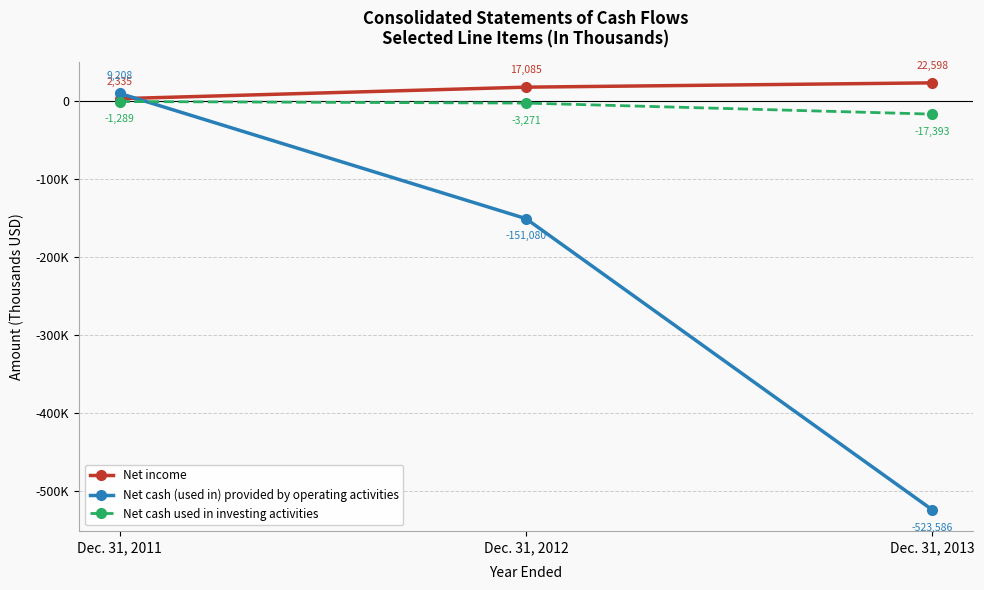

Is this an area chart (filled region under the line)?

No